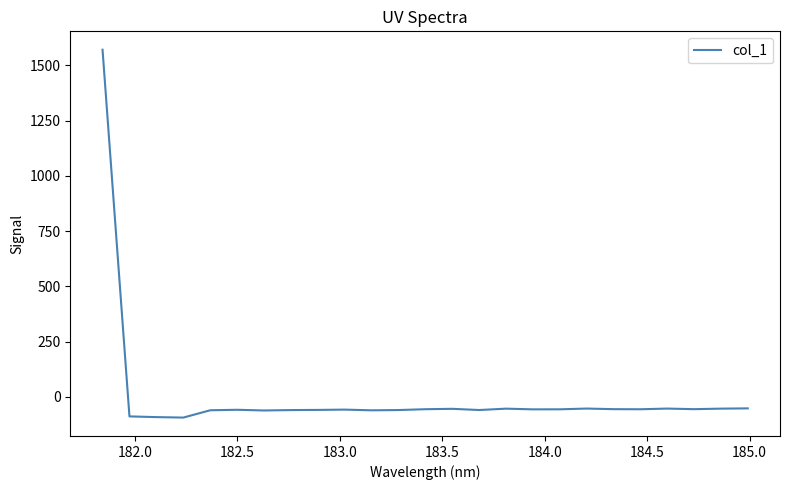

How many distinct data groups are displayed?

1